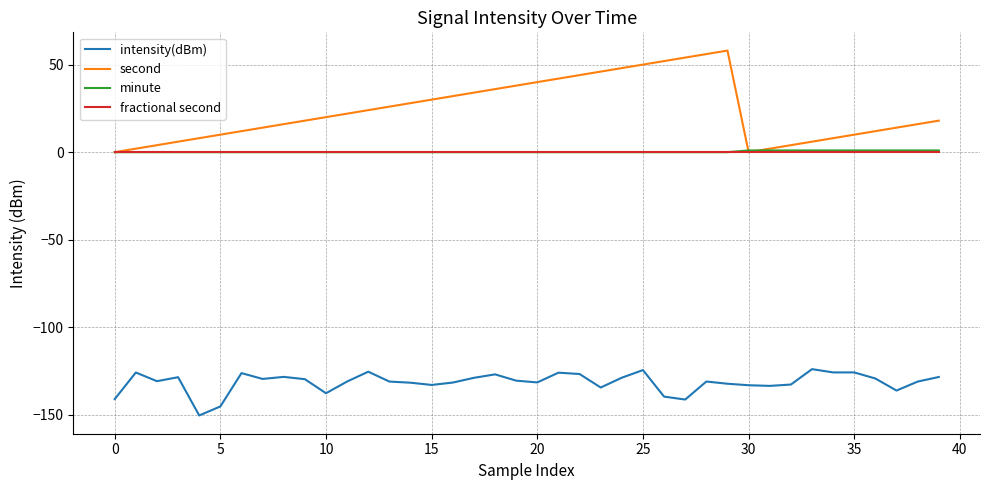

Which series has the largest total across all categories?

second